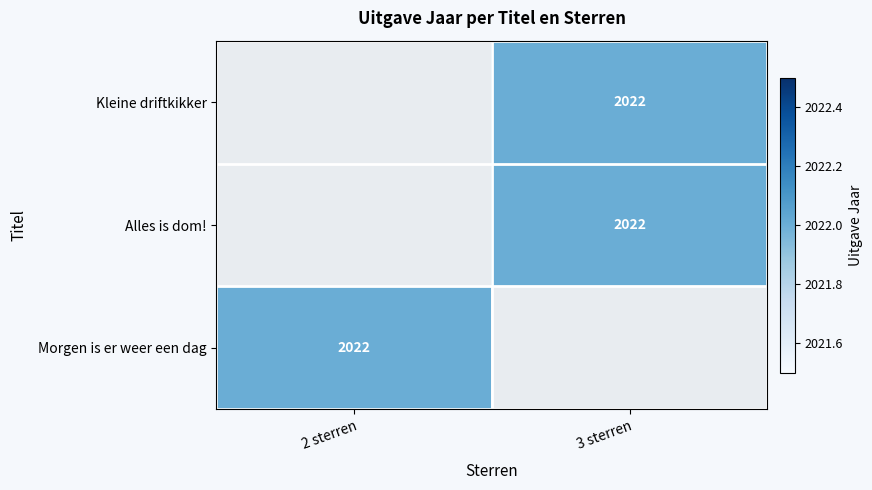

The Kleine driftkikker series shows 2736.0 at 3 sterren. True or false?

False